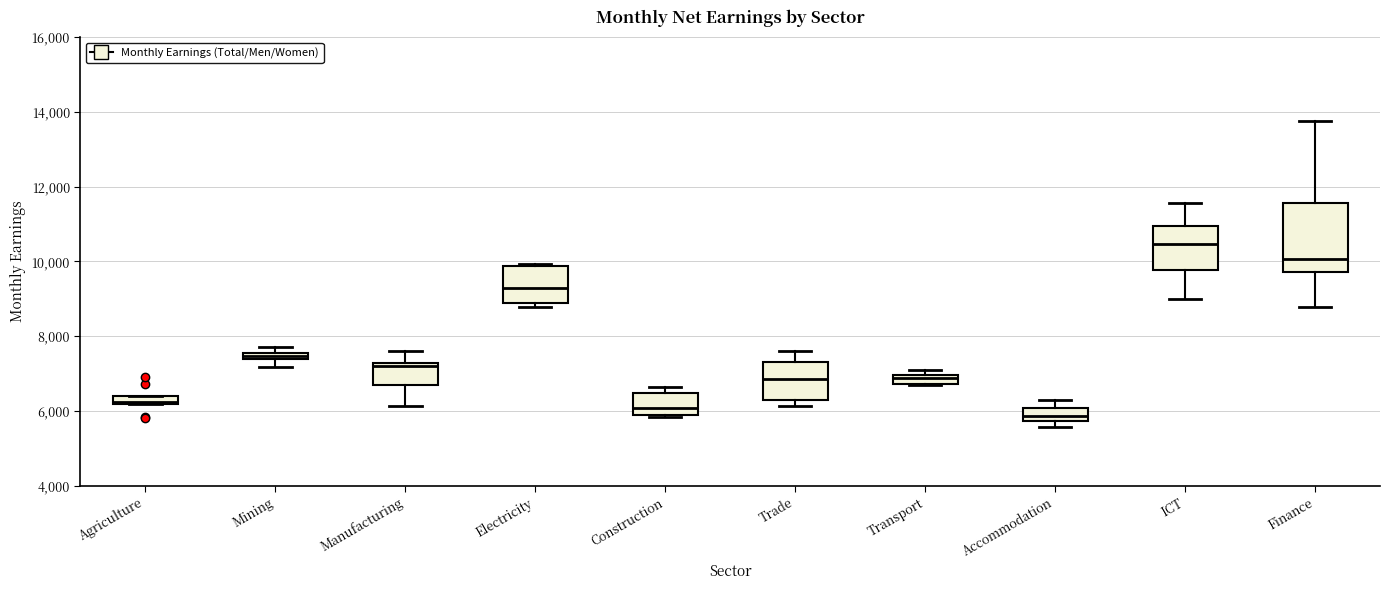

Which box has the lowest median line?

Accommodation